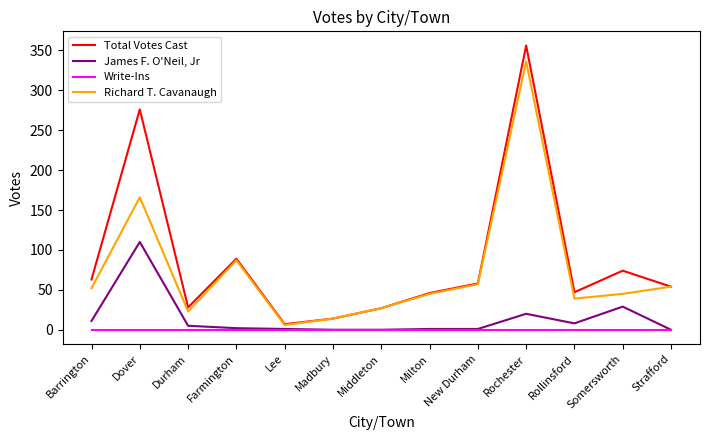

How many lines are shown in the chart?

4